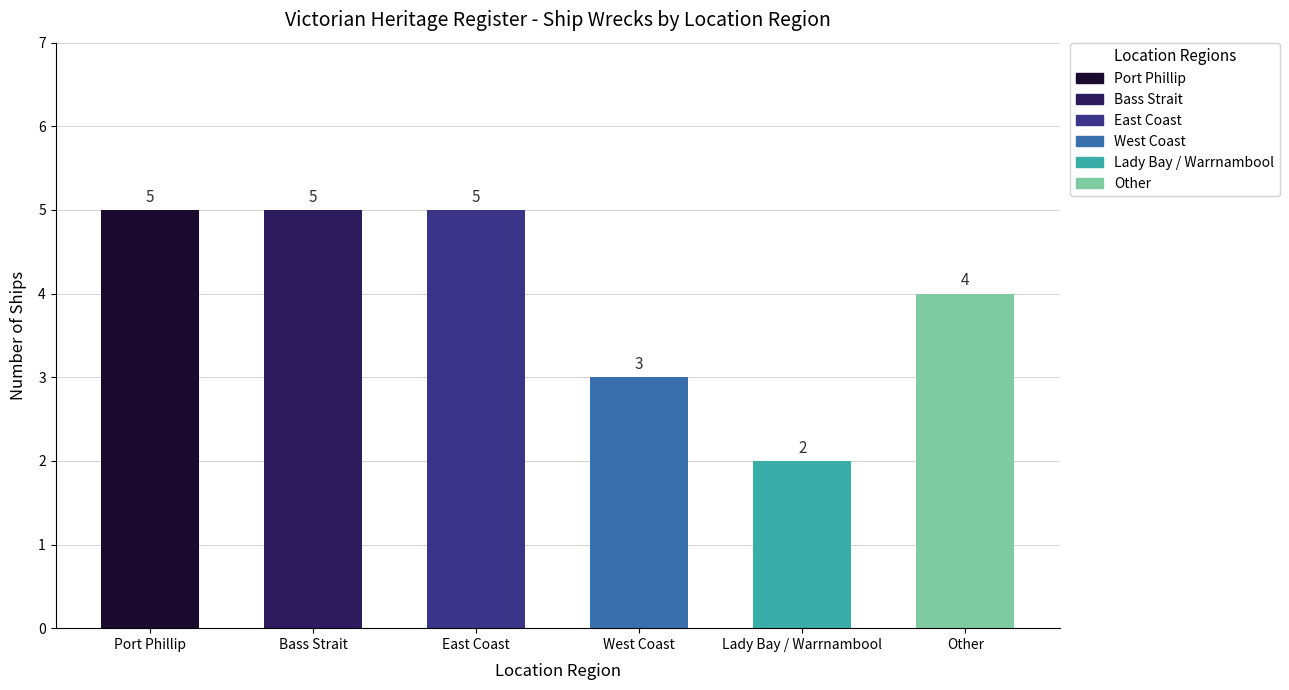

What is the label of the 5th bar from the left?

Lady Bay / Warrnambool